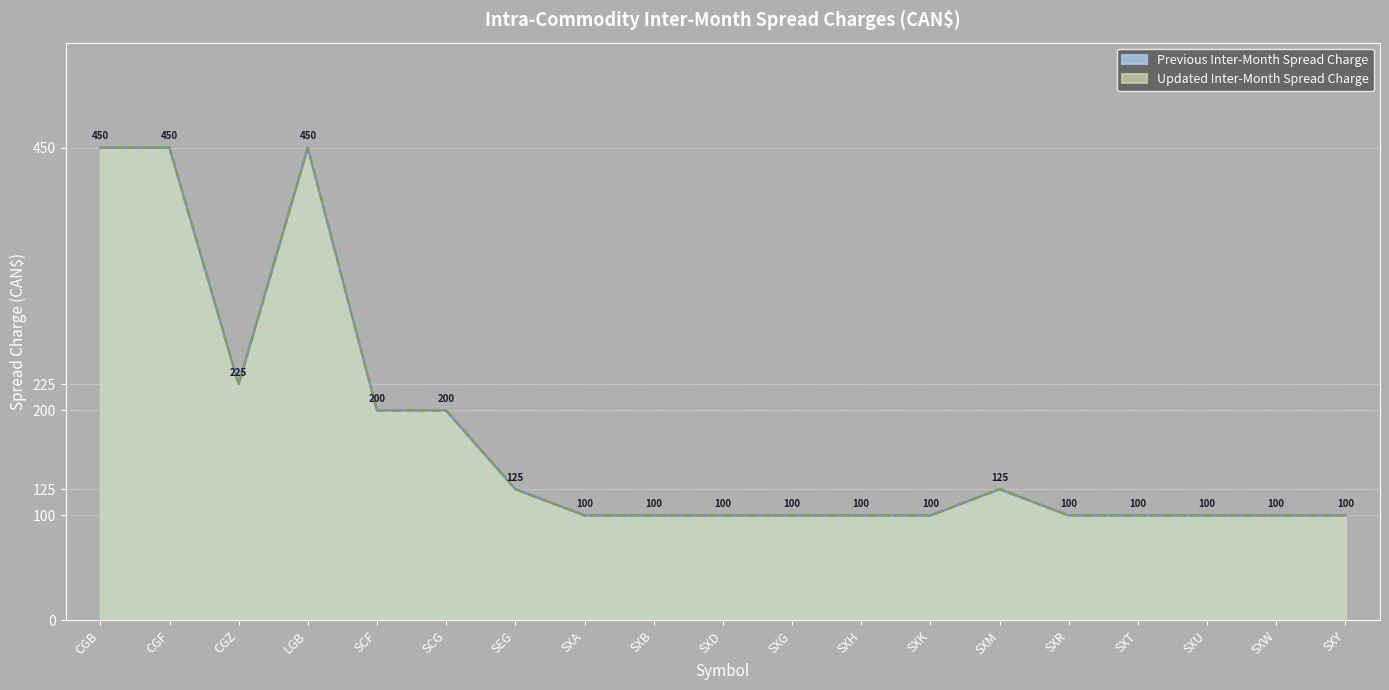

Reading left to right, transcribe all the data shown in this chart.

Previous Inter-Month Spread Charge: 450	450	225	450	200	200	125	100	100	100	100	100	100	125	100	100	100	100	100
Updated Inter-Month Spread Charge: 450	450	225	450	200	200	125	100	100	100	100	100	100	125	100	100	100	100	100